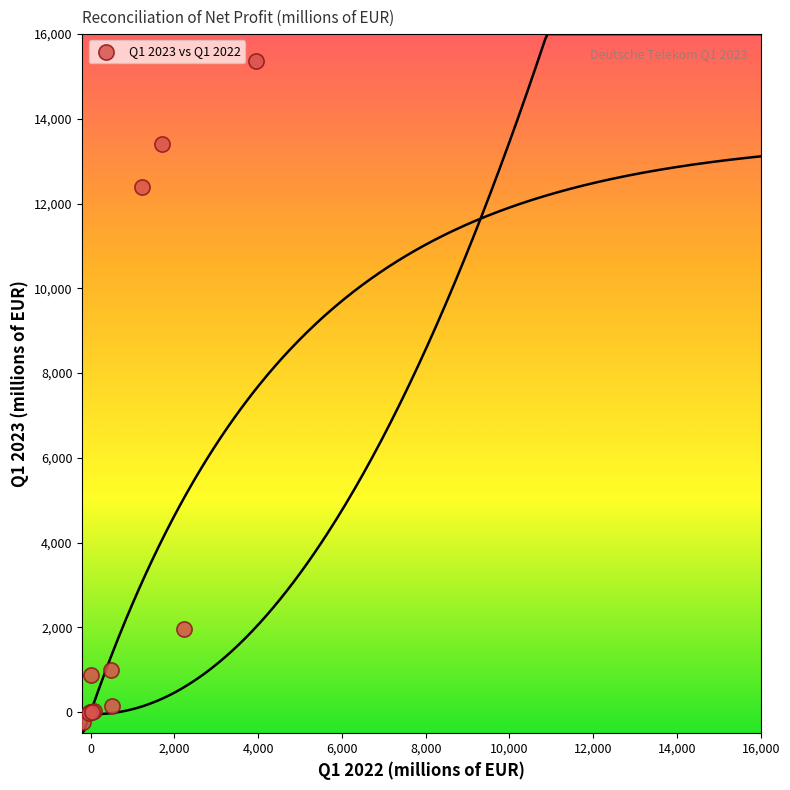

What Y value in the scatter plot is closest to 7564?

12401